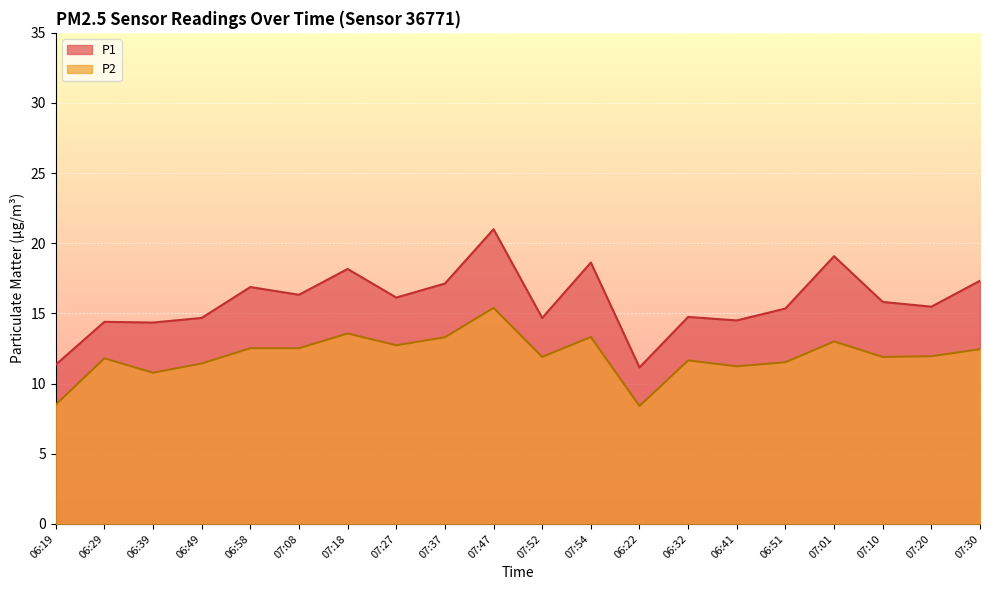

What is the label of the 13th point from the right?

07:27